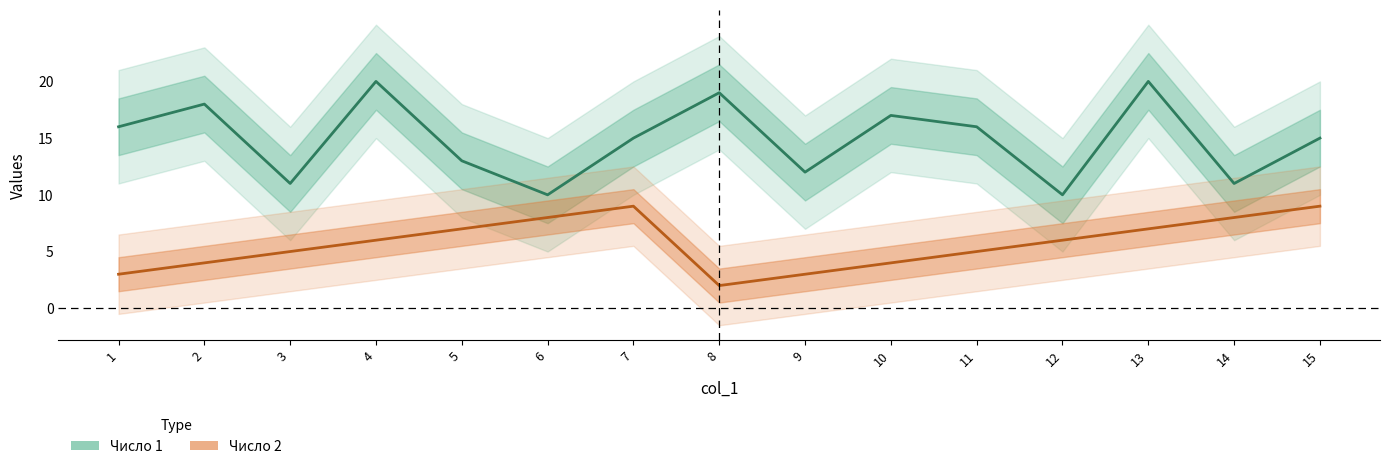

How many data points in Число 1 are above 15?

7